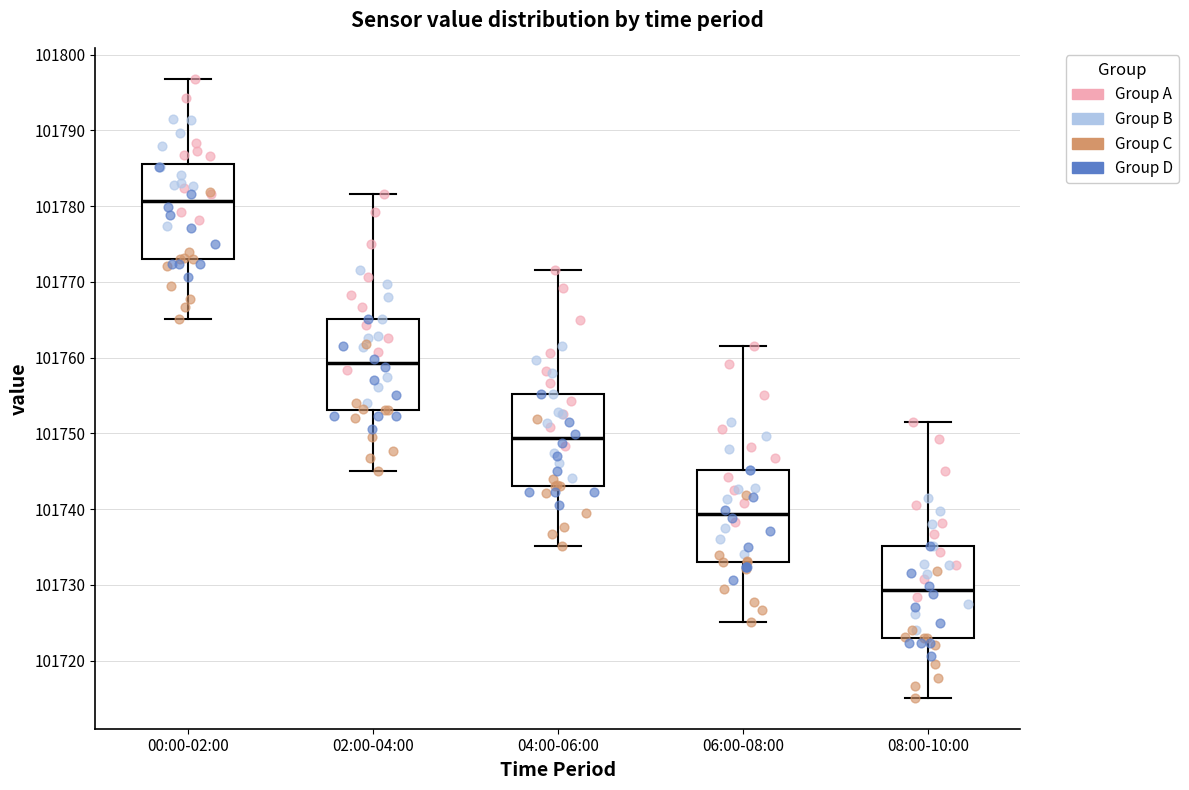

Reading left to right, read every box against the y-axis: the position of its median line, the range the box covers, and the ends of its whiskers. The values are not printed on the chart, so give them approximately, as read against the axis.

00:00-02:00: median 101781, box 101773 to 101786, whiskers 101765 to 101797
02:00-04:00: median 101759, box 101753 to 101765, whiskers 101745 to 101782
04:00-06:00: median 101749, box 101743 to 101755, whiskers 101735 to 101772
06:00-08:00: median 101739, box 101733 to 101745, whiskers 101725 to 101762
08:00-10:00: median 101729, box 101723 to 101735, whiskers 101715 to 101752